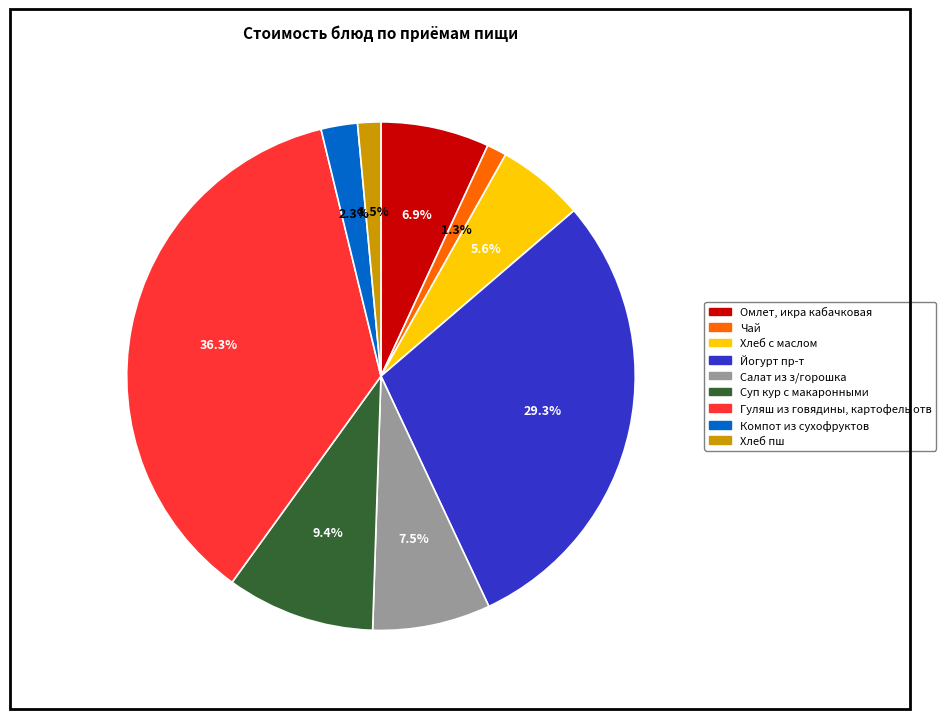

Is it true that Суп кур с макаронными is 9% of the pie?

True